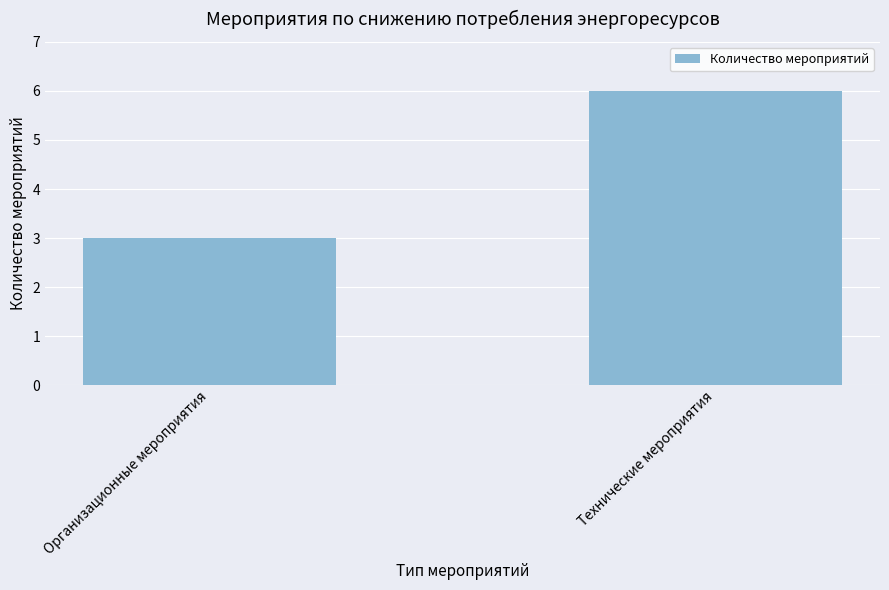

Is it true that the value at Организационные мероприятия is 3?

True